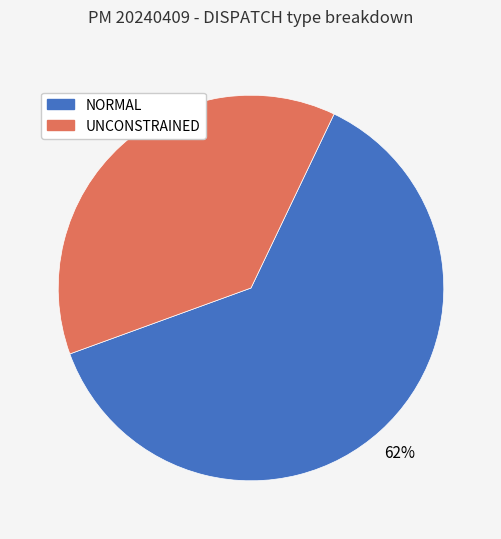

Approximately how many times larger is the value at UNCONSTRAINED compared to NORMAL?

0.6